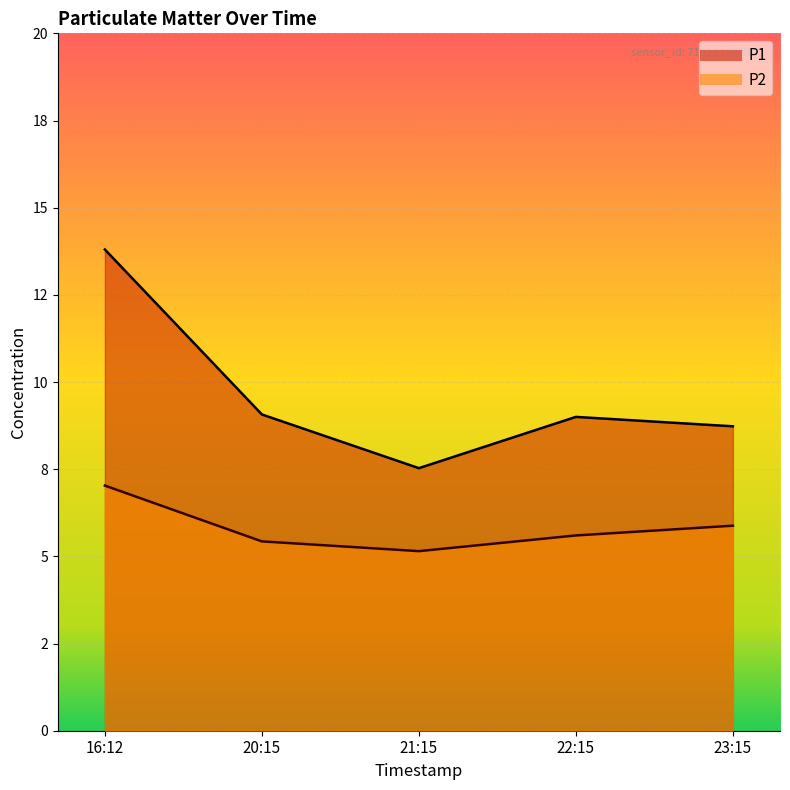

What is the smallest value displayed?

5.2